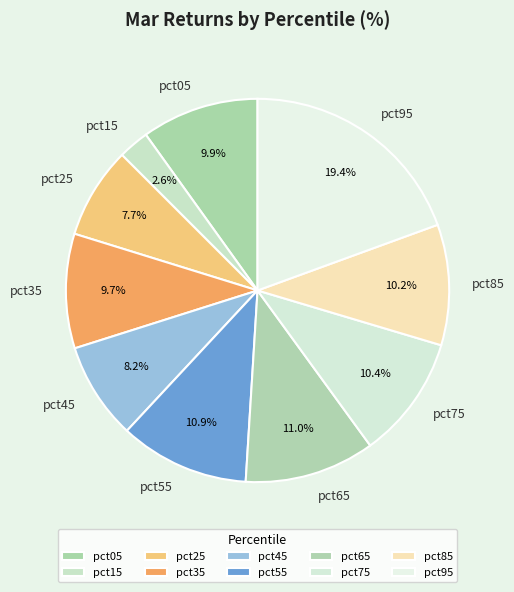

To the nearest percent, what is the difference between the largest and smallest slice percentages?

17%